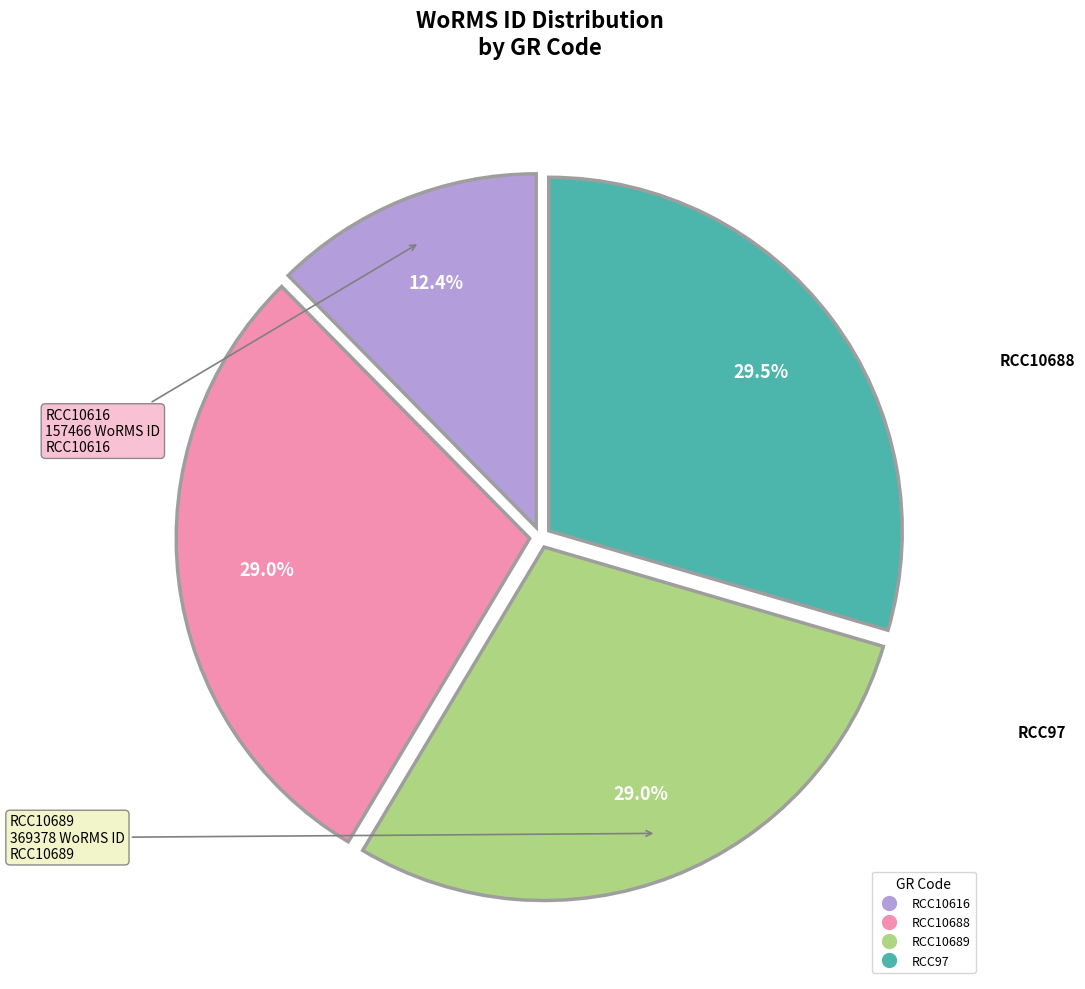

Between RCC10689 and RCC10616, which is larger?

RCC10689